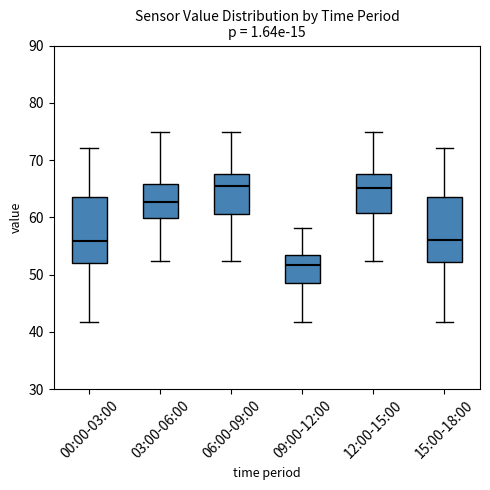

Reading left to right, transcribe this box plot: for each box, give where its median line is, the range the box spans, and where its two whiskers end, as read against the y-axis. The values are not printed on the chart, so give them approximately, as read against the axis.

00:00-03:00: median 56, box 52 to 64, whiskers 42 to 72
03:00-06:00: median 63, box 60 to 66, whiskers 52 to 75
06:00-09:00: median 66, box 61 to 68, whiskers 52 to 75
09:00-12:00: median 52, box 49 to 54, whiskers 42 to 58
12:00-15:00: median 65, box 61 to 68, whiskers 52 to 75
15:00-18:00: median 56, box 52 to 64, whiskers 42 to 72